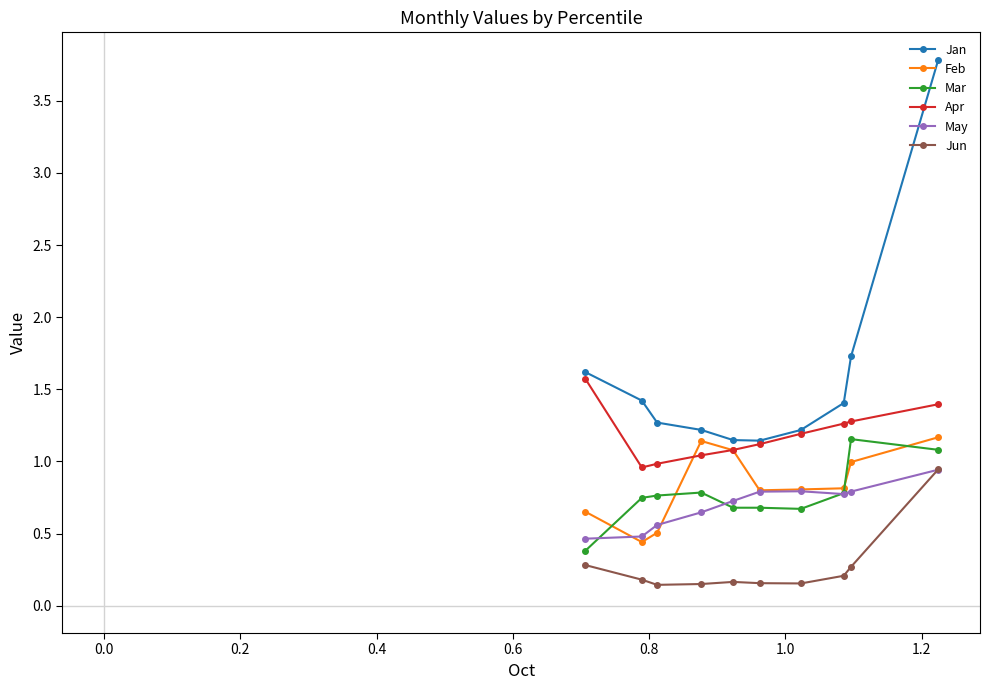

What is the smallest value displayed?

0.1